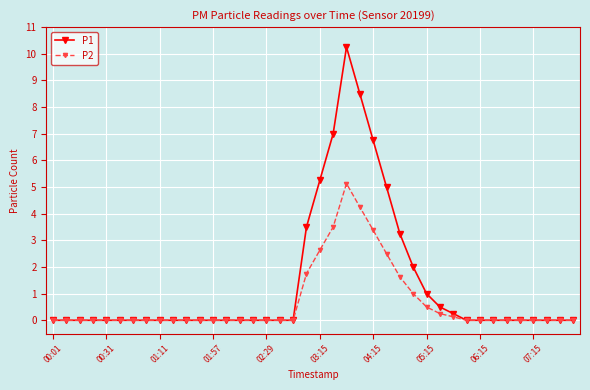

What is the value of the P2 point at the 29th from the left?

0.5